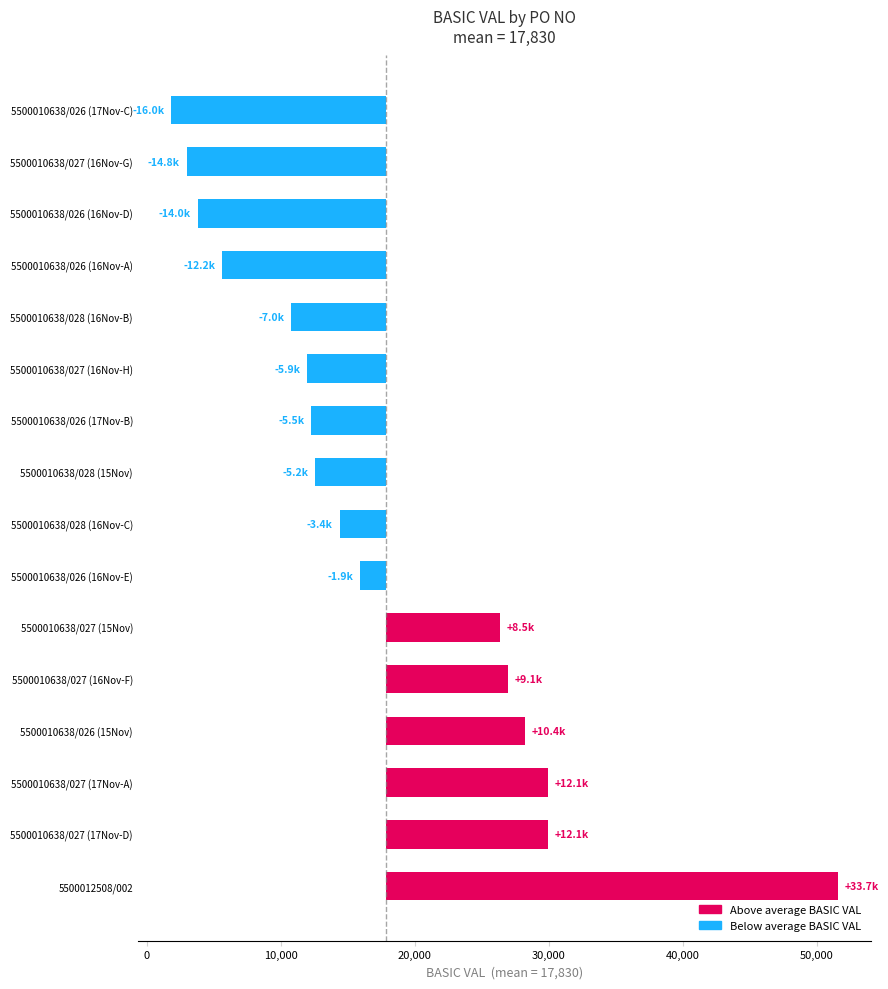

What is the value of the 7th bar from the left?

-1868.3